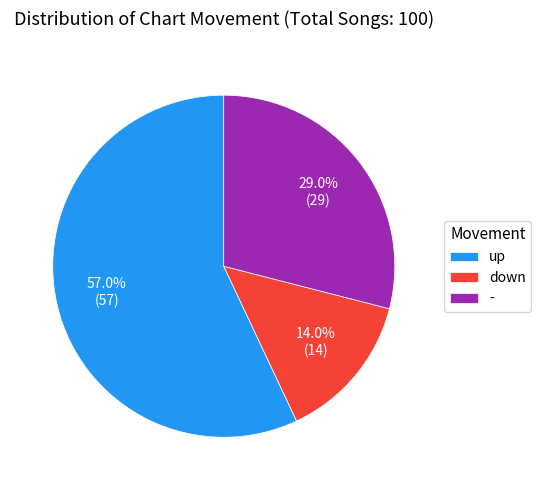

Approximately how many times larger is the value at up compared to -?

2.0